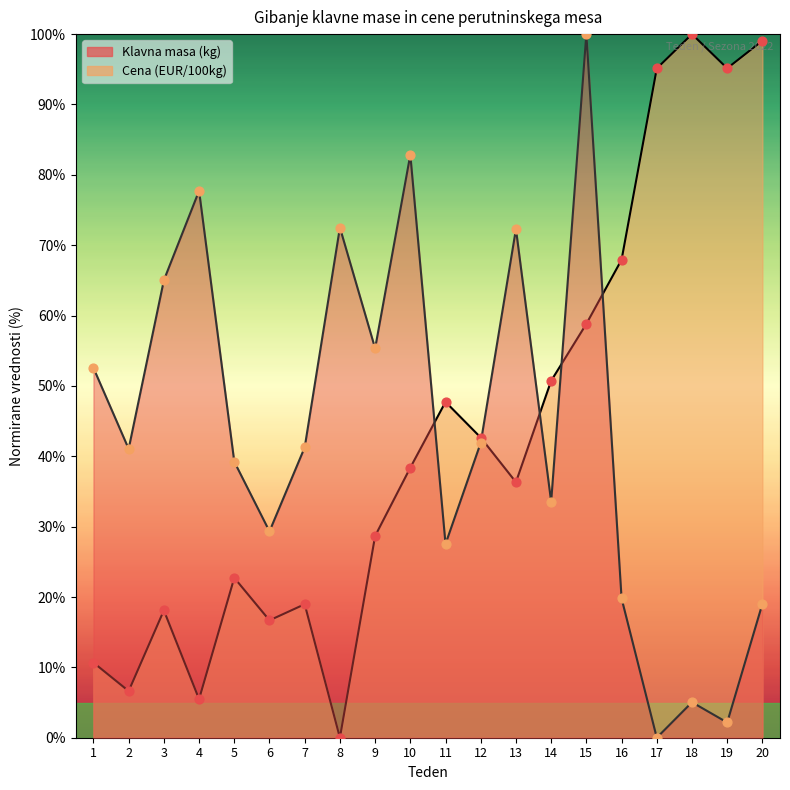

What is the total value across all series at 3?

83.1